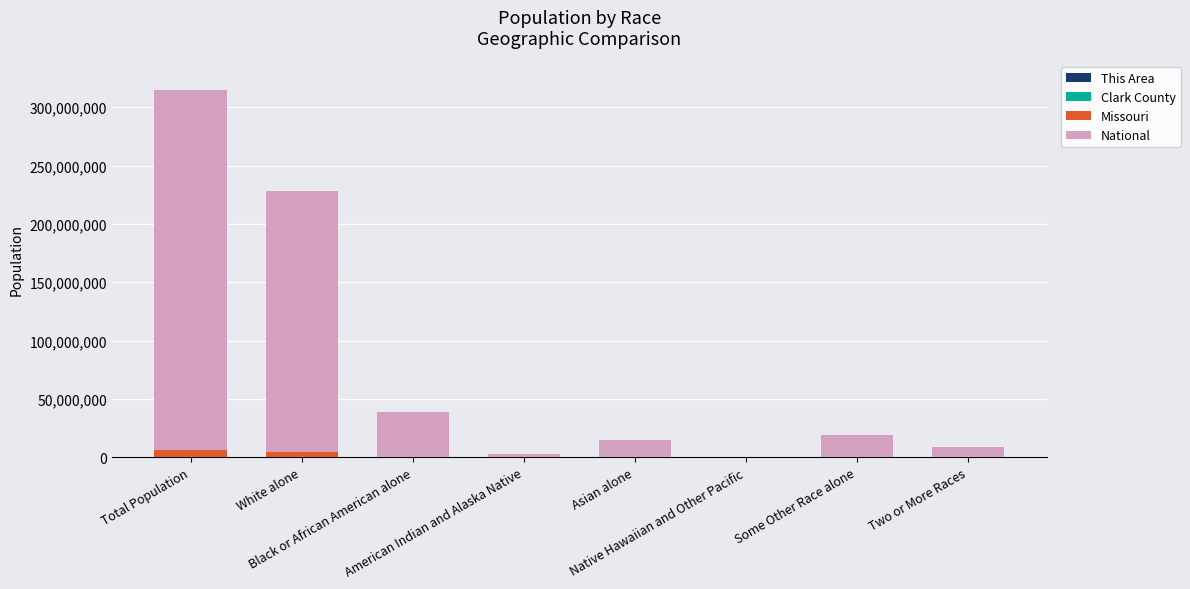

Are the bars horizontal?

No